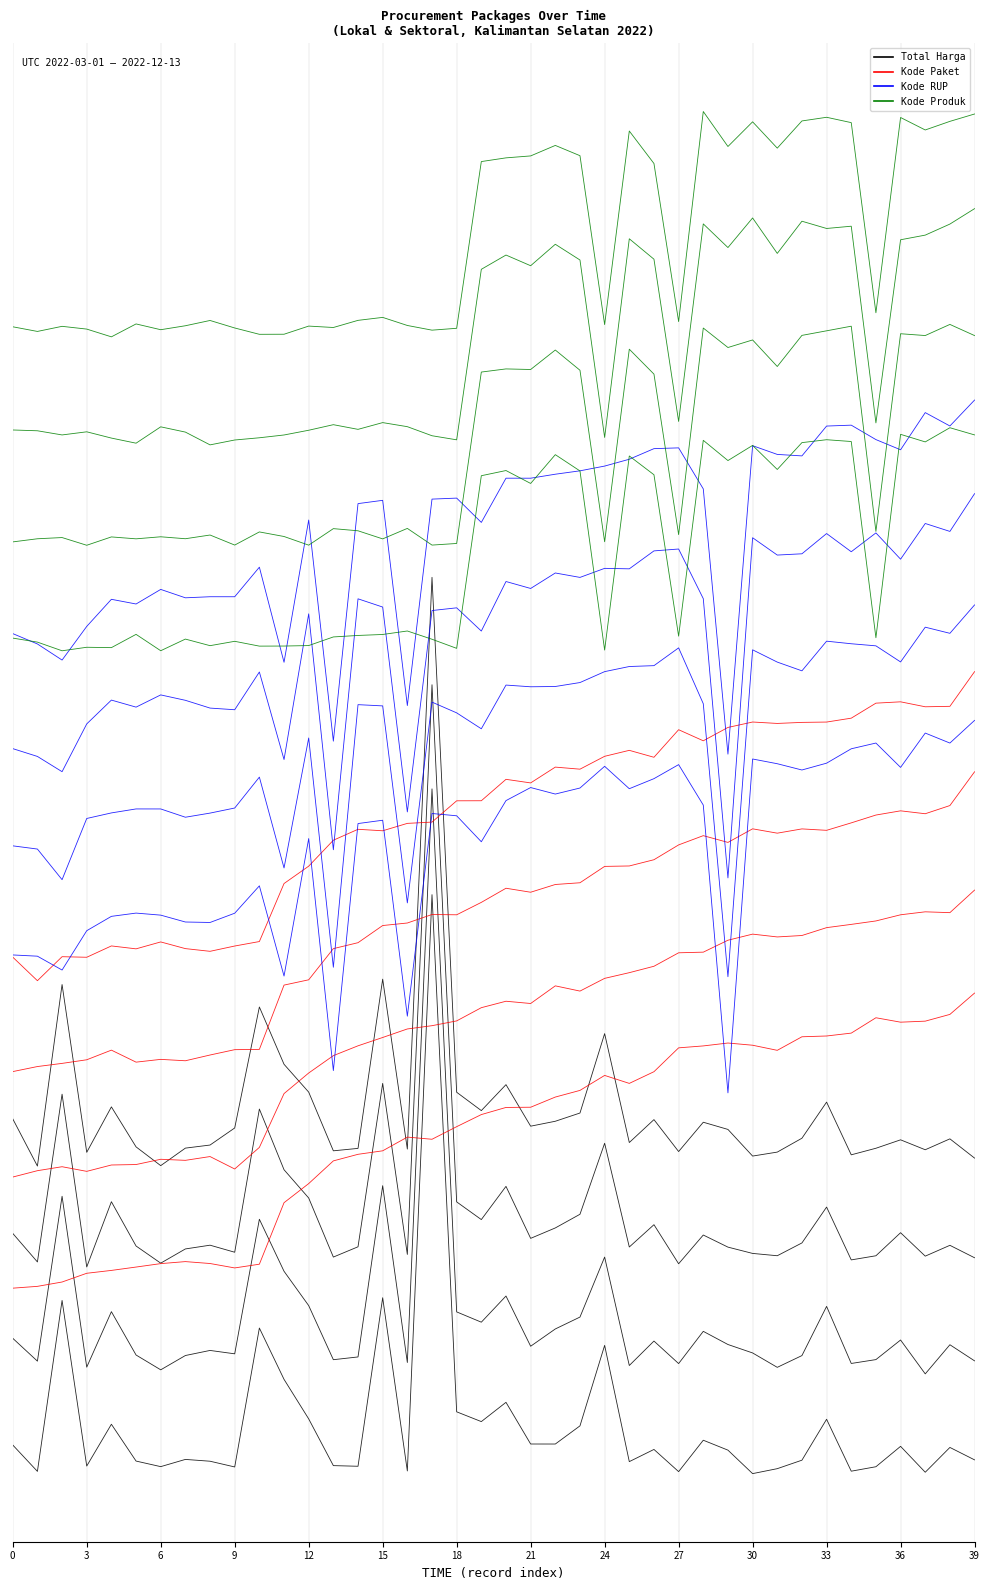

Where do Kode Paket and Total Harga first cross each other?

16 and 17